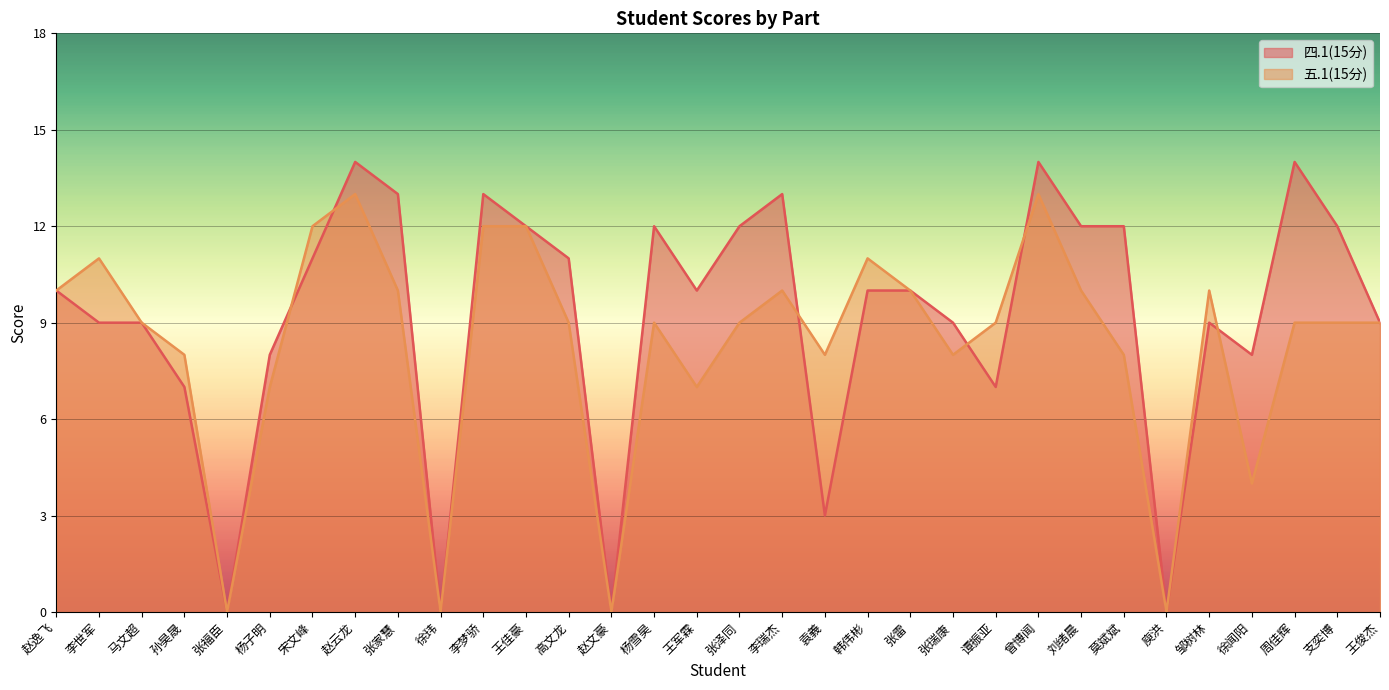

How many lines are shown in the chart?

2